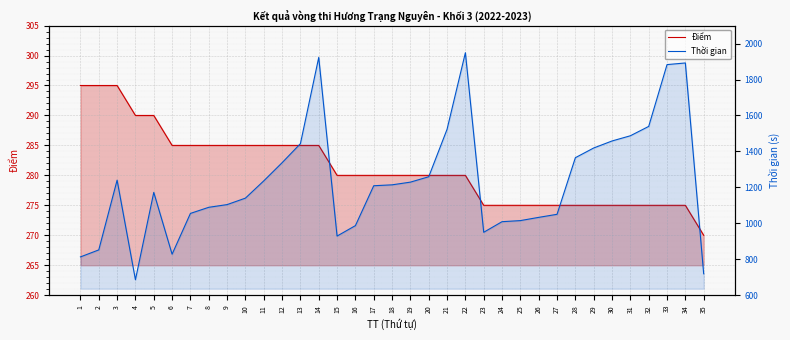

How many interior local peaks does the Thời gian series have?

5